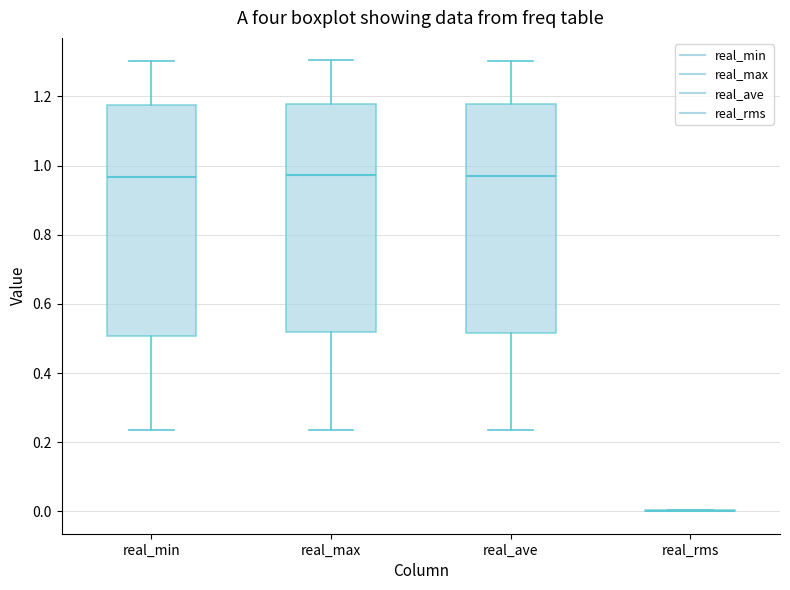

Reading left to right, transcribe this box plot: for each box, give where its median line is, the range the box spans, and where its two whiskers end, as read against the y-axis. The values are not printed on the chart, so give them approximately, as read against the axis.

real_min: median 0.96, box 0.50 to 1.18, whiskers 0.24 to 1.30
real_max: median 0.98, box 0.52 to 1.18, whiskers 0.24 to 1.30
real_ave: median 0.98, box 0.52 to 1.18, whiskers 0.24 to 1.30
real_rms: box collapsed to a line at 0.00, whiskers 0.00 to 0.00